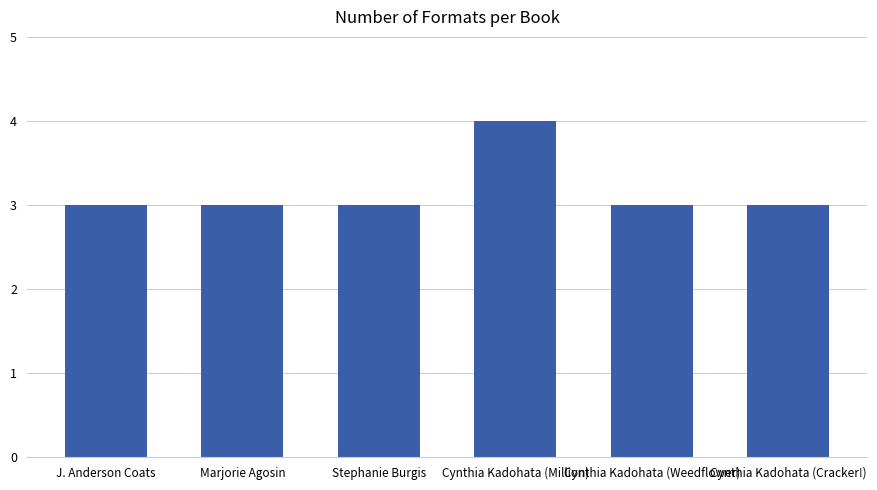

The value at Marjorie Agosin is 2. True or false?

False